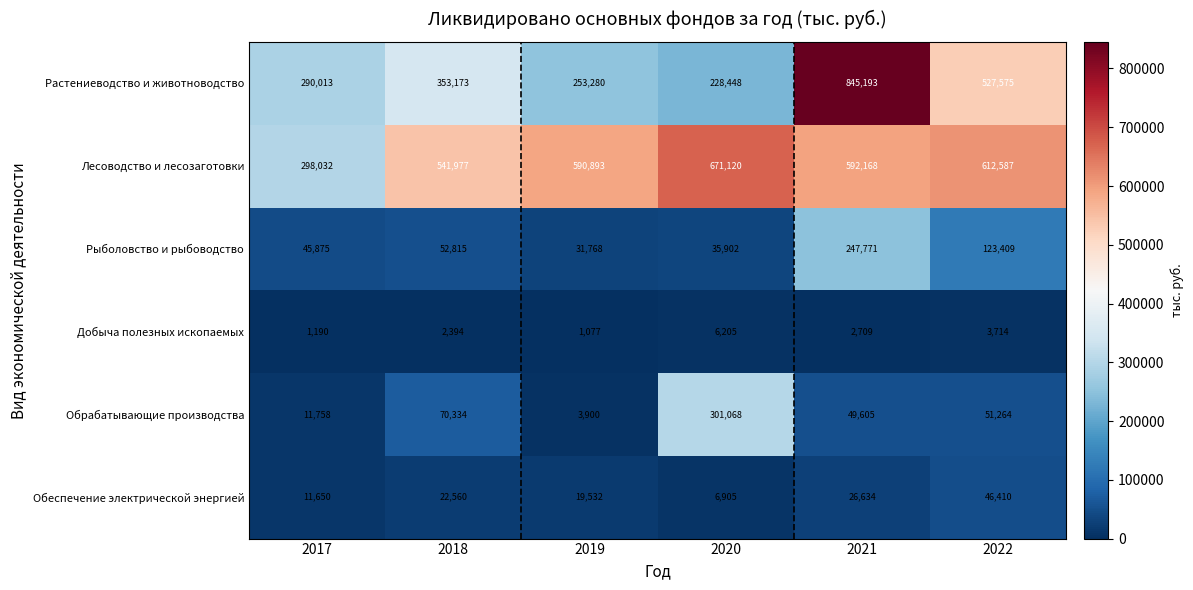

What is the sum of the Лесоводство и лесозаготовки values at 2022 and 2020?

1283707